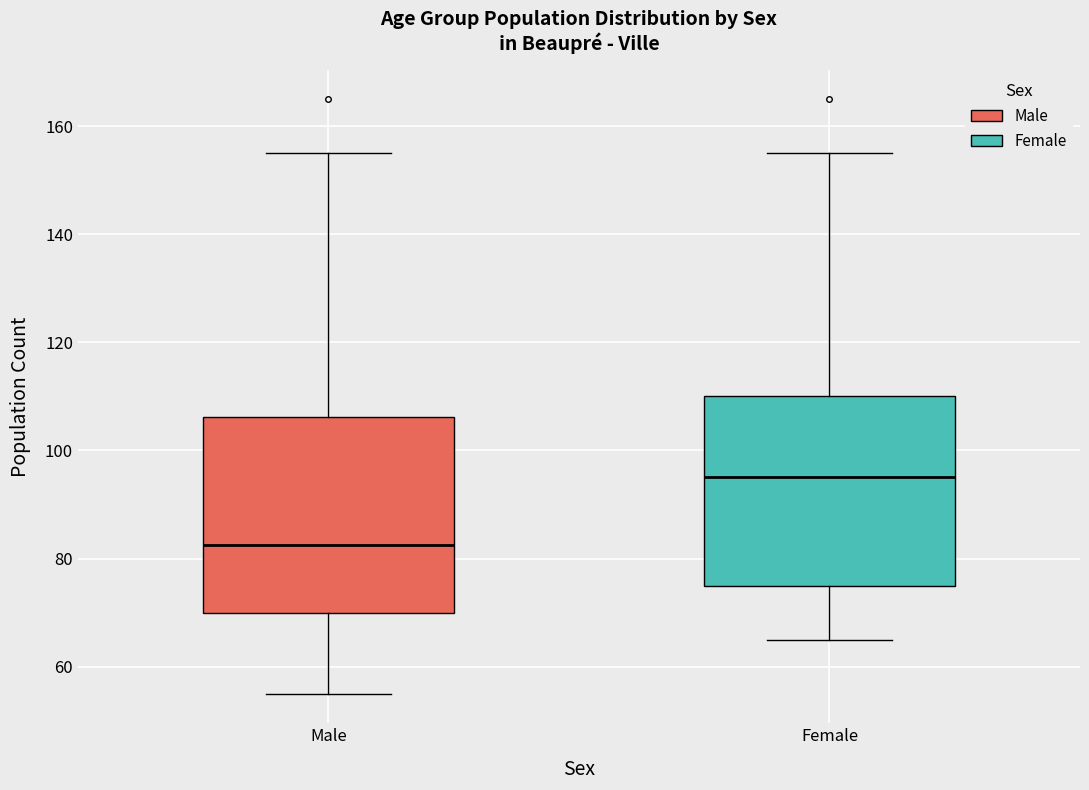

Where does the median line of the box for Male sit on the y-axis? The values are not printed on the chart, so give them approximately, as read against the axis.

82